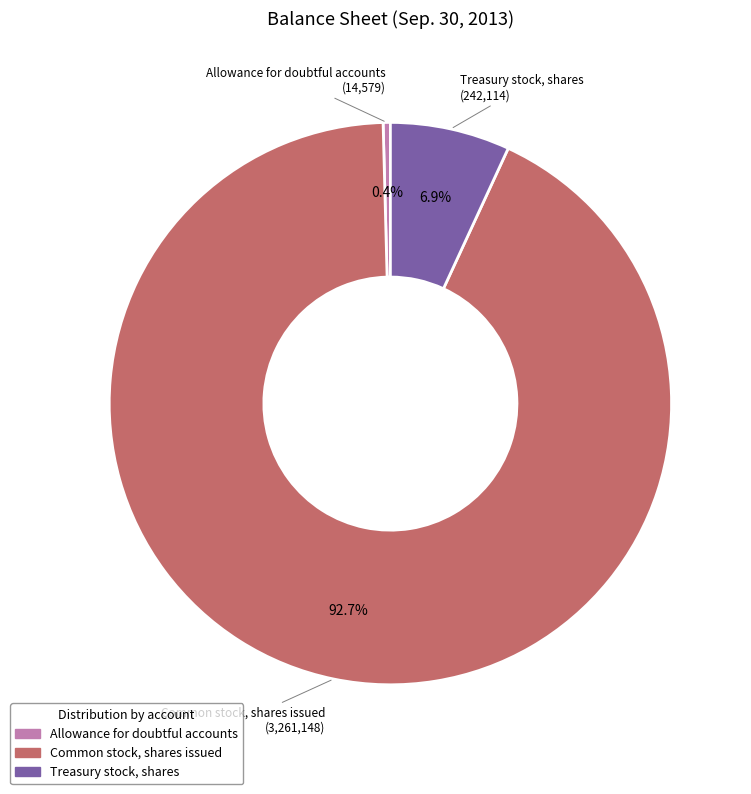

Count the number of slices in the pie.

3